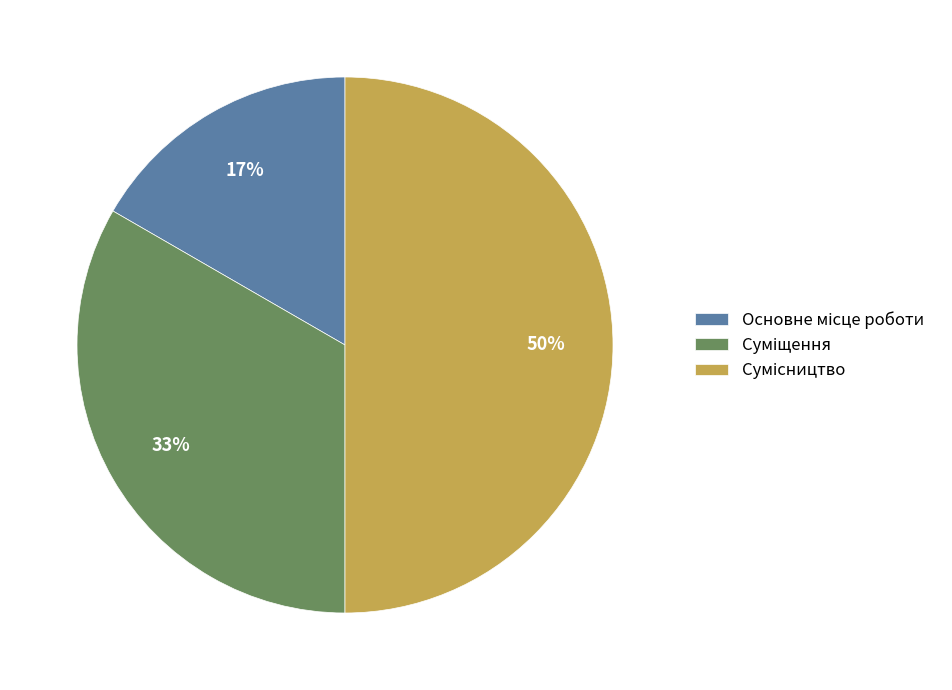

To the nearest percent, what is the average slice percentage?

33%